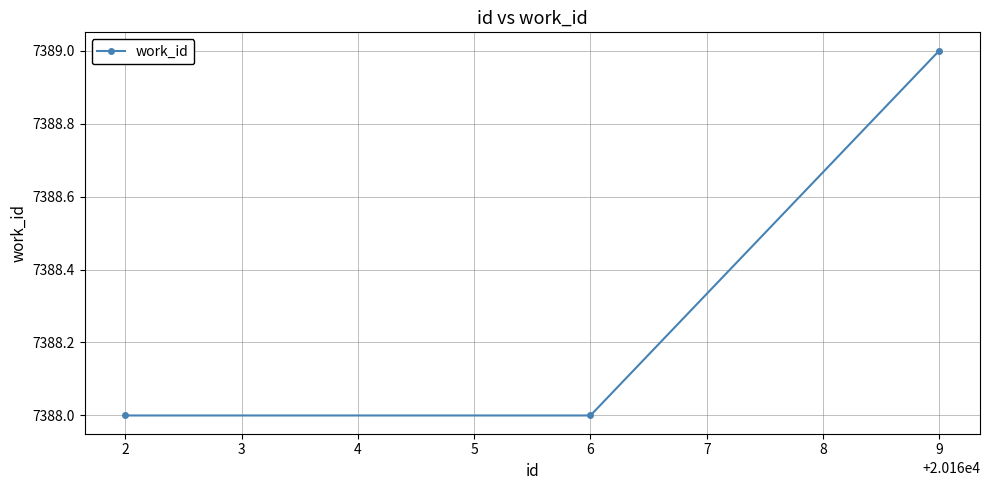

What is the value of the 2nd point from the left?

7388